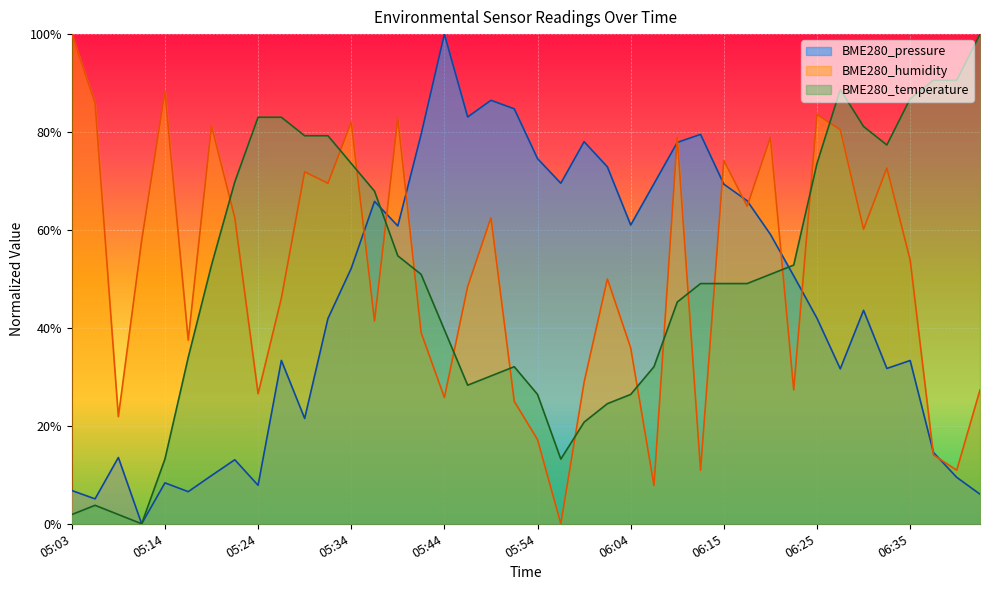

After their last crossing, which series has the higher values: BME280_temperature or BME280_humidity?

BME280_temperature